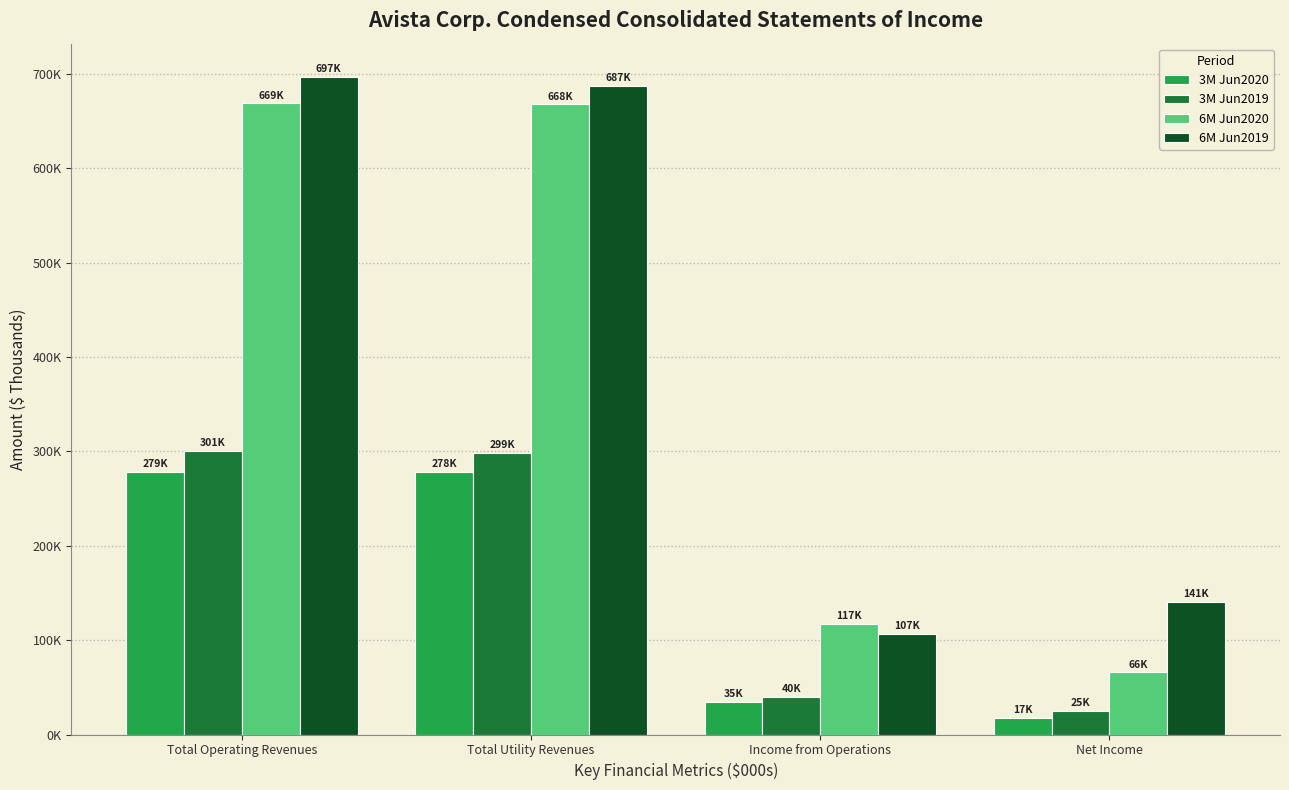

True or false: 6M Jun2020 has a value of 117119 at Income from Operations.

True